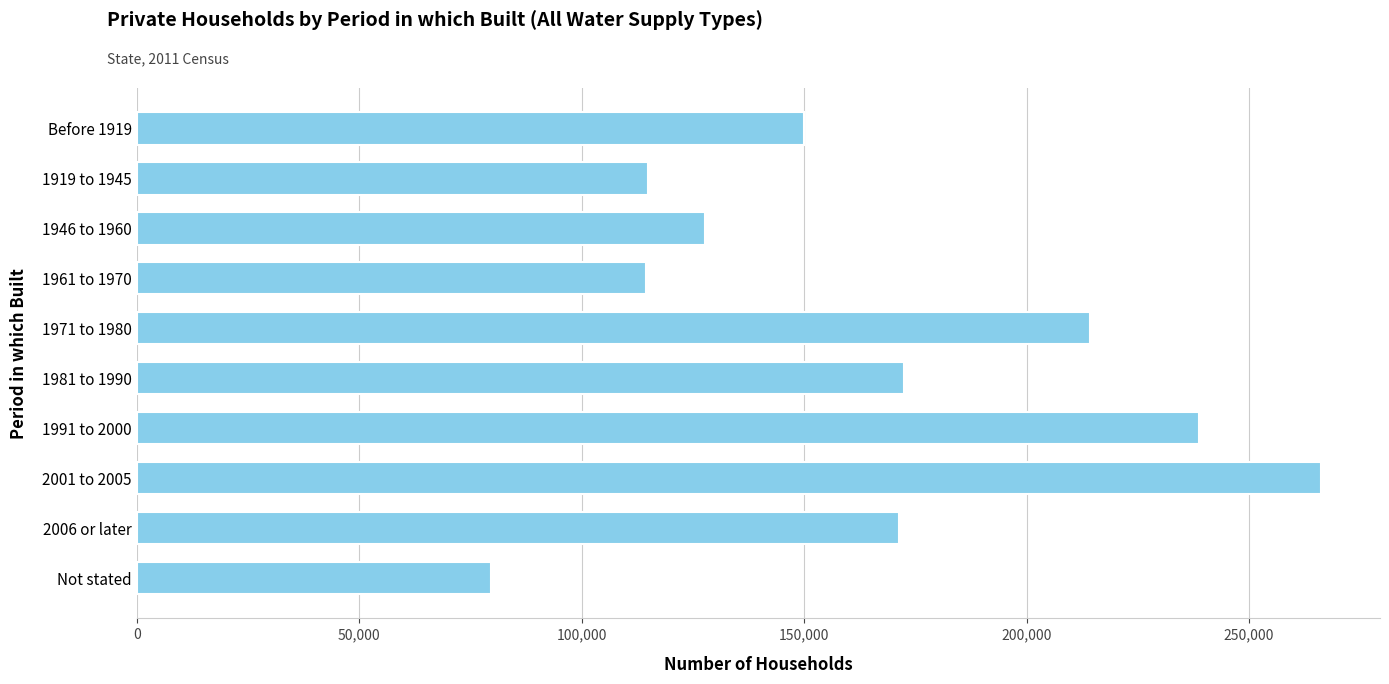

What is the label of the 5th bar from the top?

1971 to 1980